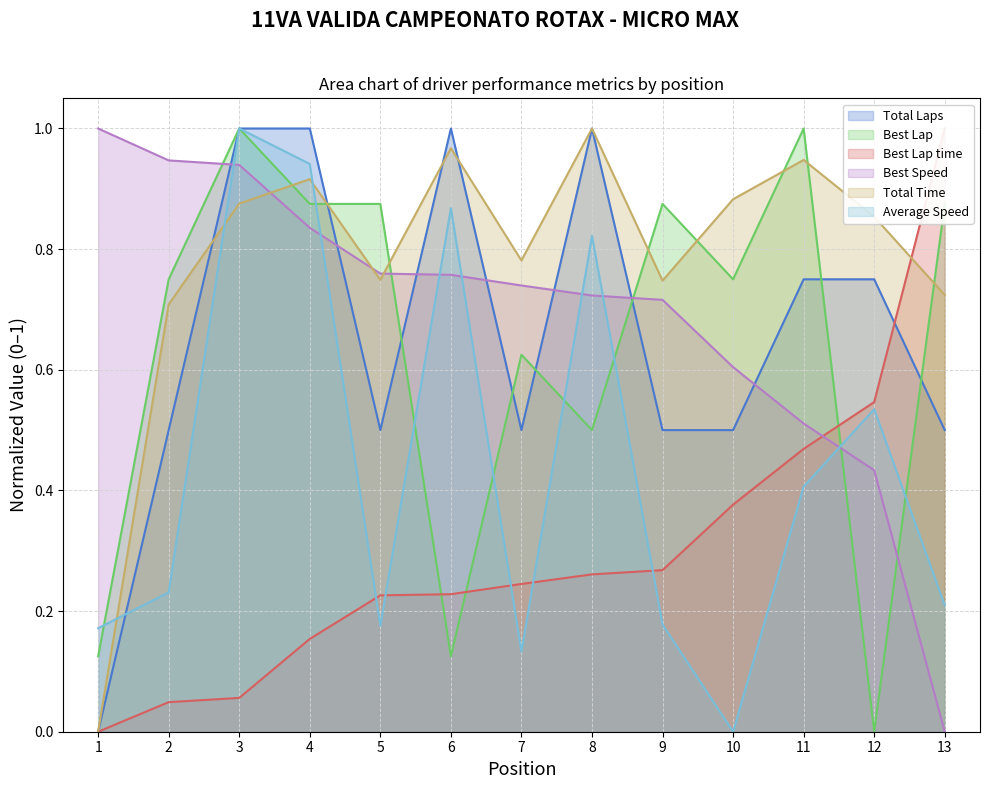

How many categories are shown in the chart?

13